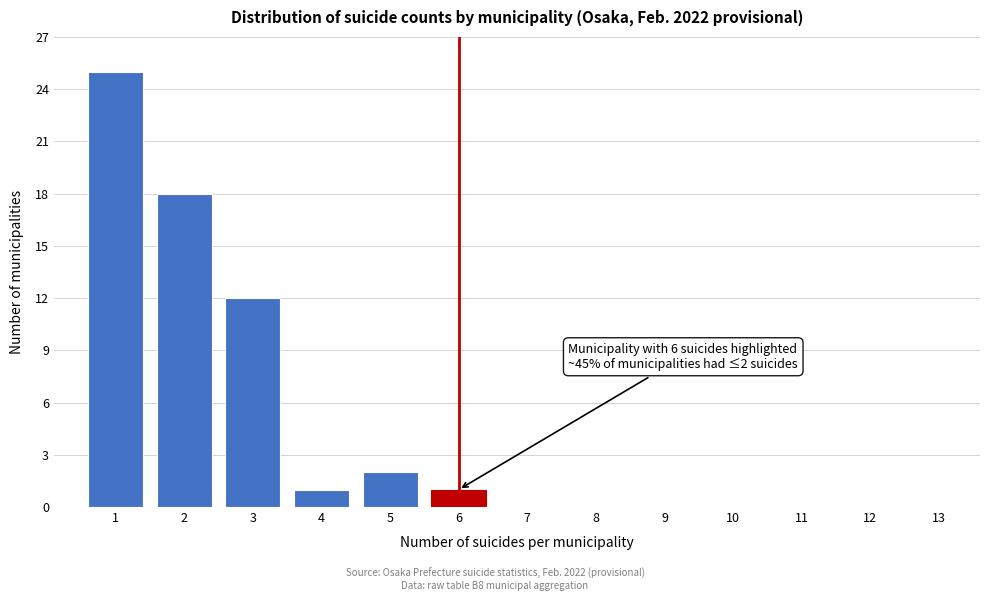

Reading left to right, what are all the values shown in this chart?

1=25	2=18	3=12	4=1	5=2	6=1	7=0	8=0	9=0	10=0	11=0	12=0	13=0